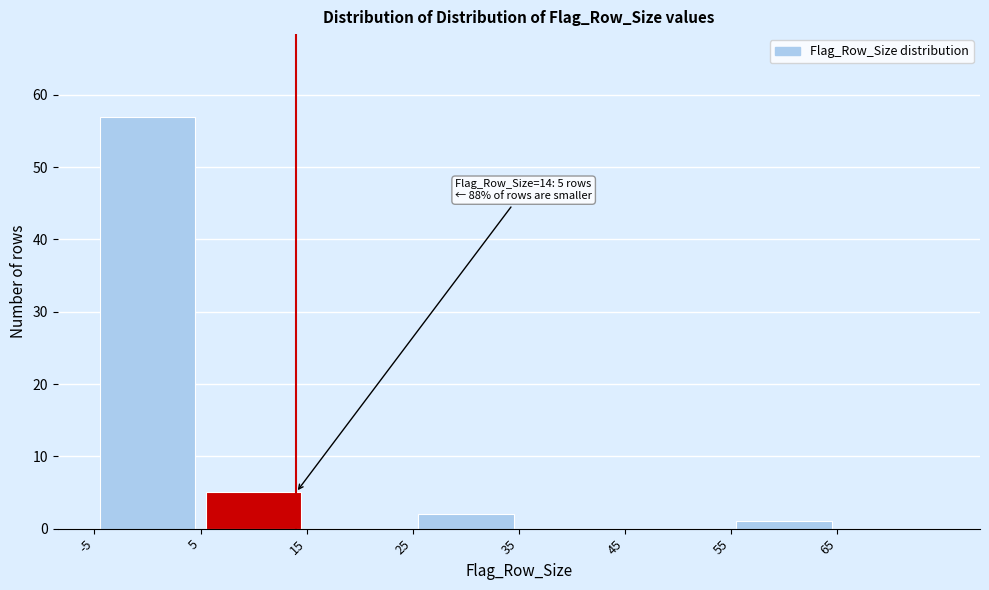

Over which range of the x-axis is the bar tallest?

-5 to 5